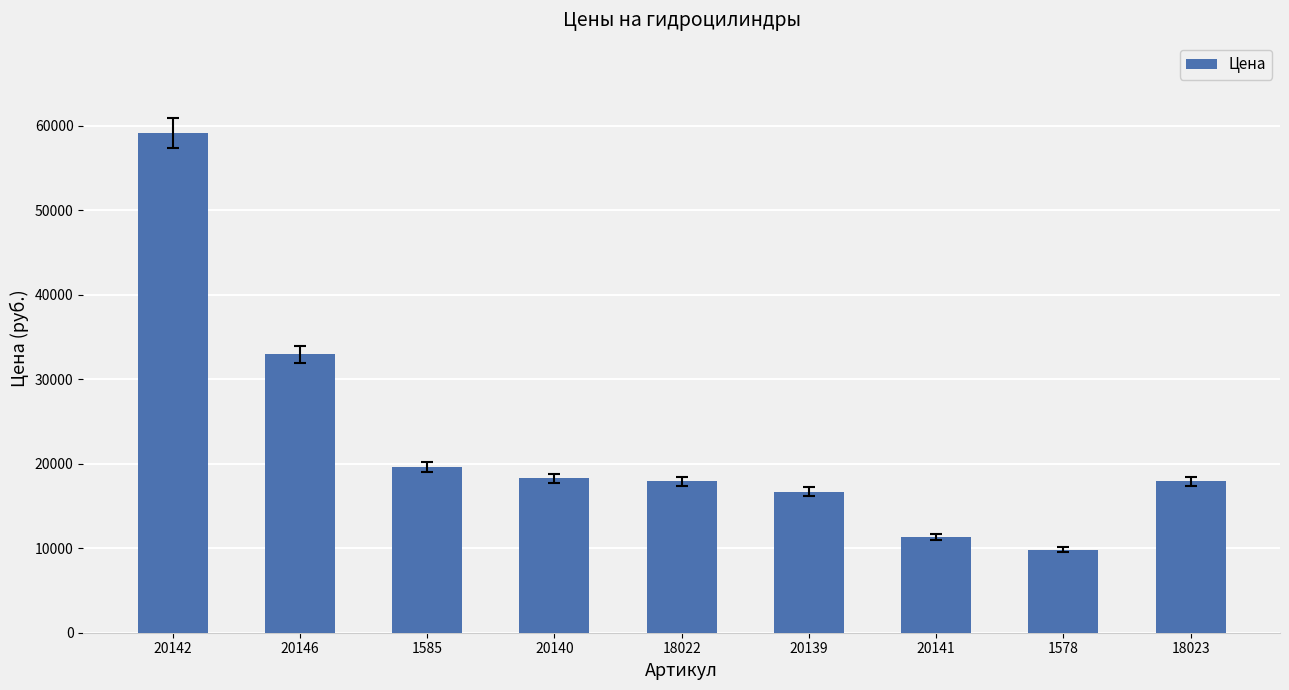

True or false: the data shows 17940 at 18023.

True